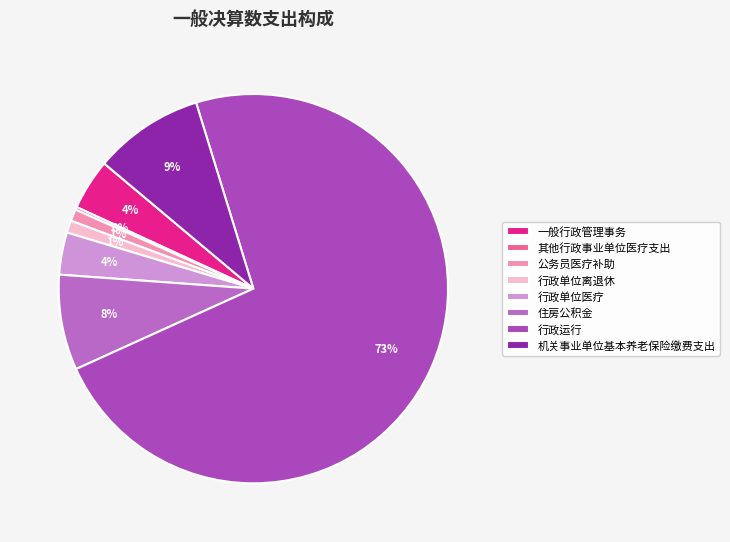

Is the sum of 行政单位离退休 and 住房公积金 greater than half?

No